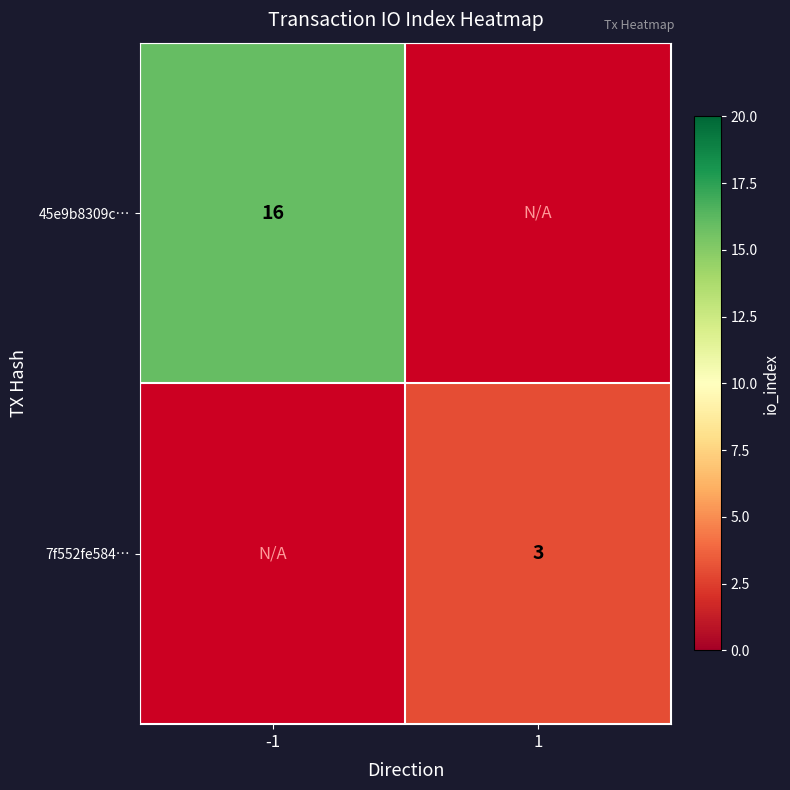

Is it true that 45e9b8309c… equals 16 at -1?

True